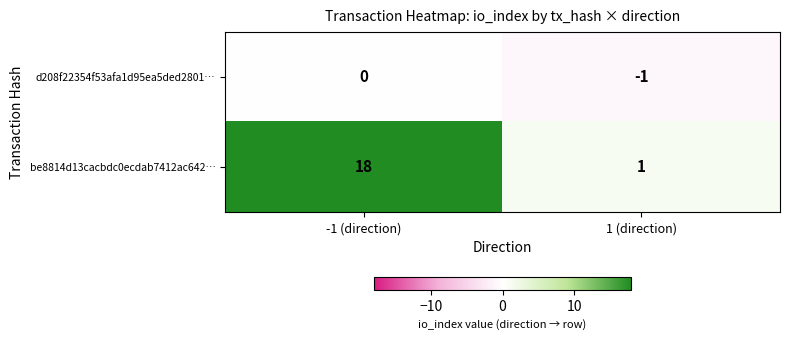

Reading left to right, extract all data points from this chart.

d208f22354f53afa1d95ea5ded2801…: -1 (direction)=0	1 (direction)=-1
be8814d13cacbdc0ecdab7412ac642…: -1 (direction)=18	1 (direction)=1